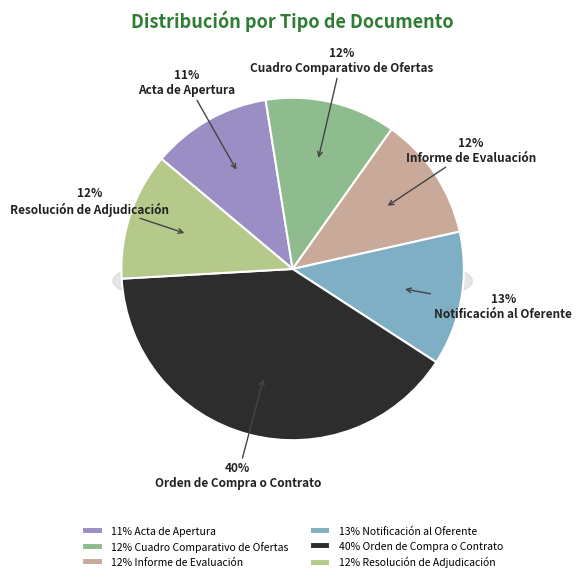

What percentage is the Orden de Compra o Contrato slice, to the nearest percent?

40%